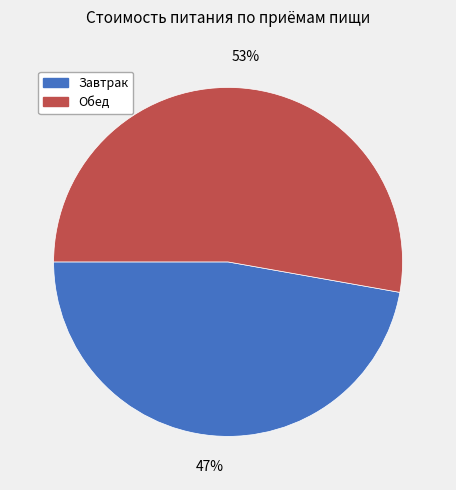

Rank the categories by value from lowest to highest.

Завтрак, Обед